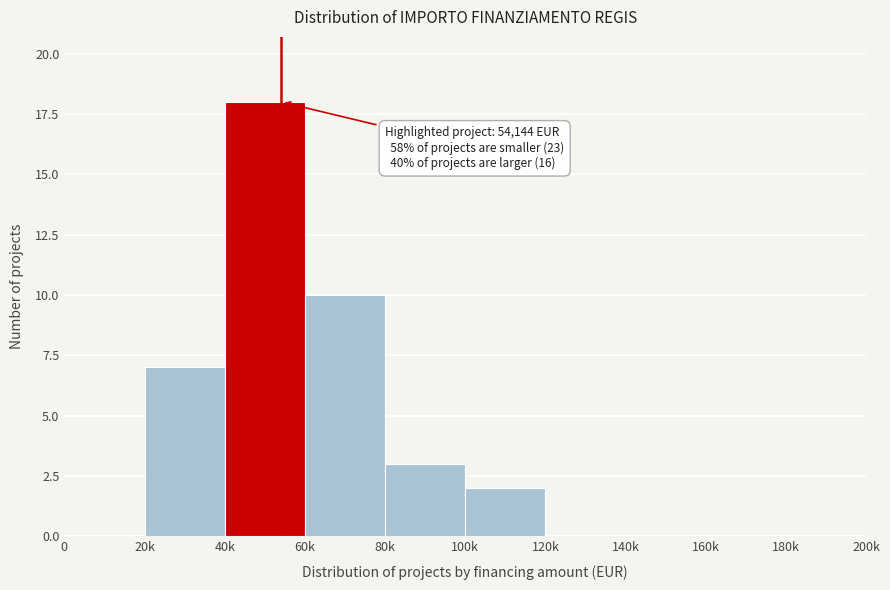

Reading left to right, list all the values displayed in this chart.

0=0	20k=7	40k=18	60k=10	80k=3	100k=2	120k=0	140k=0	160k=0	180k=0